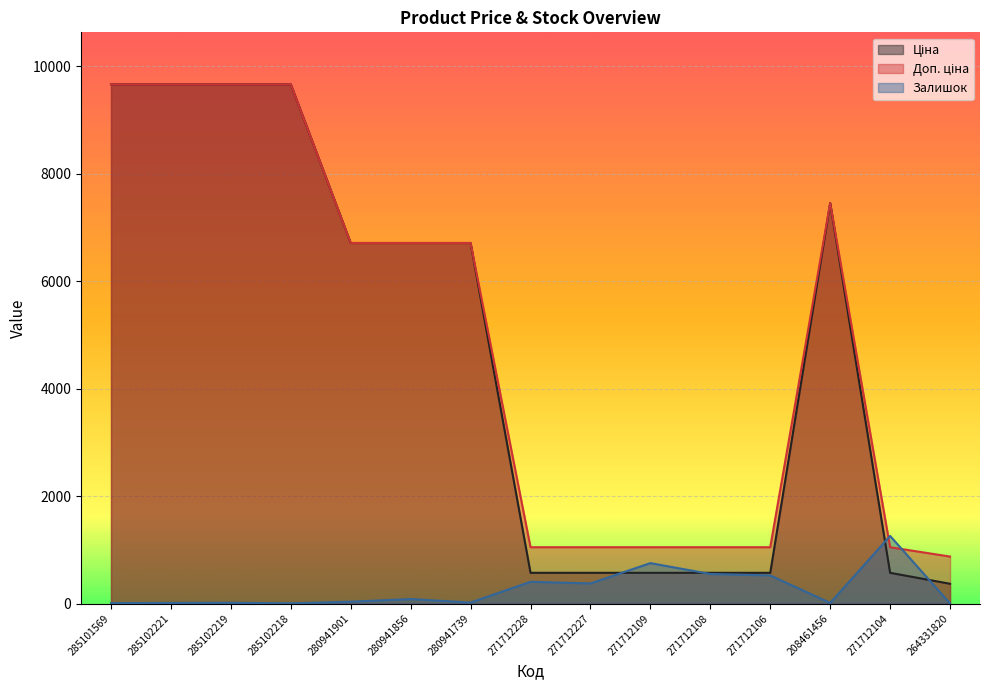

Which series has the largest total across all categories?

Доп. ціна